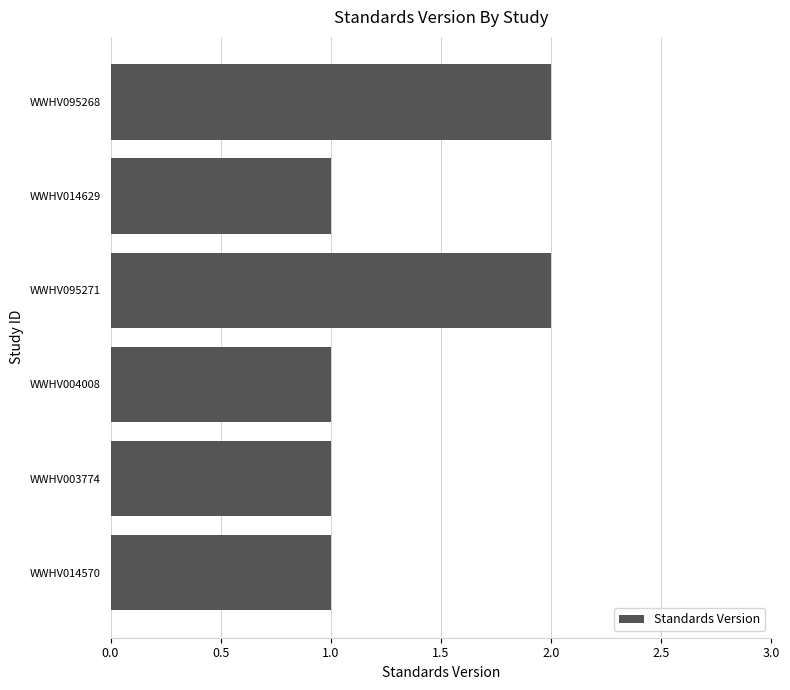

What is the maximum value shown in the chart?

2